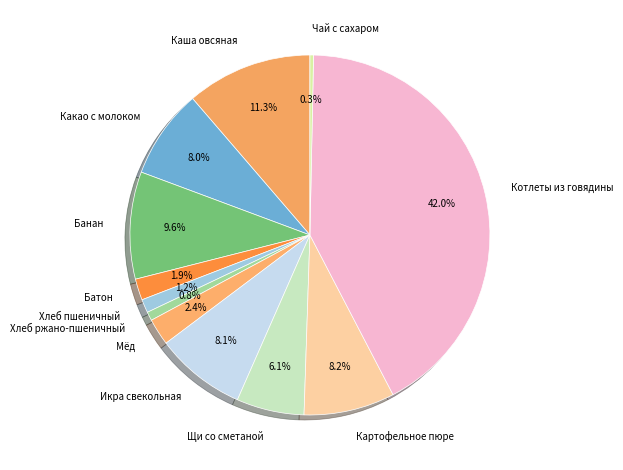

Which slice is the largest?

Котлеты из говядины